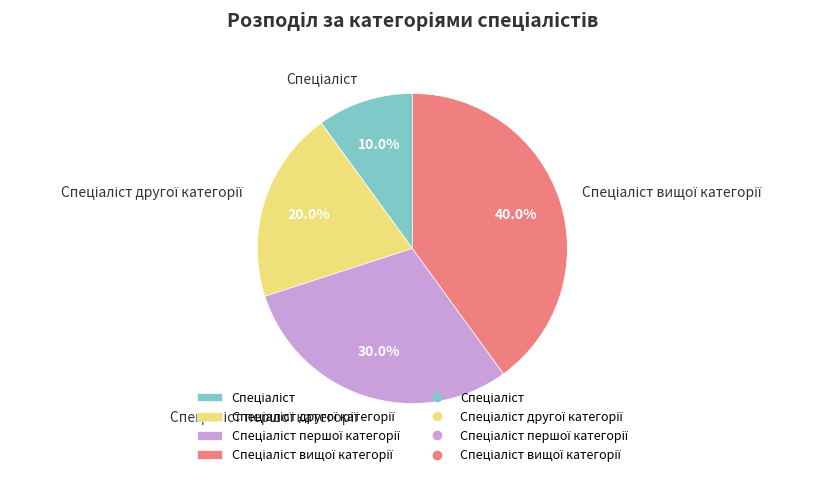

Is there any slice that represents more than half of the pie?

No